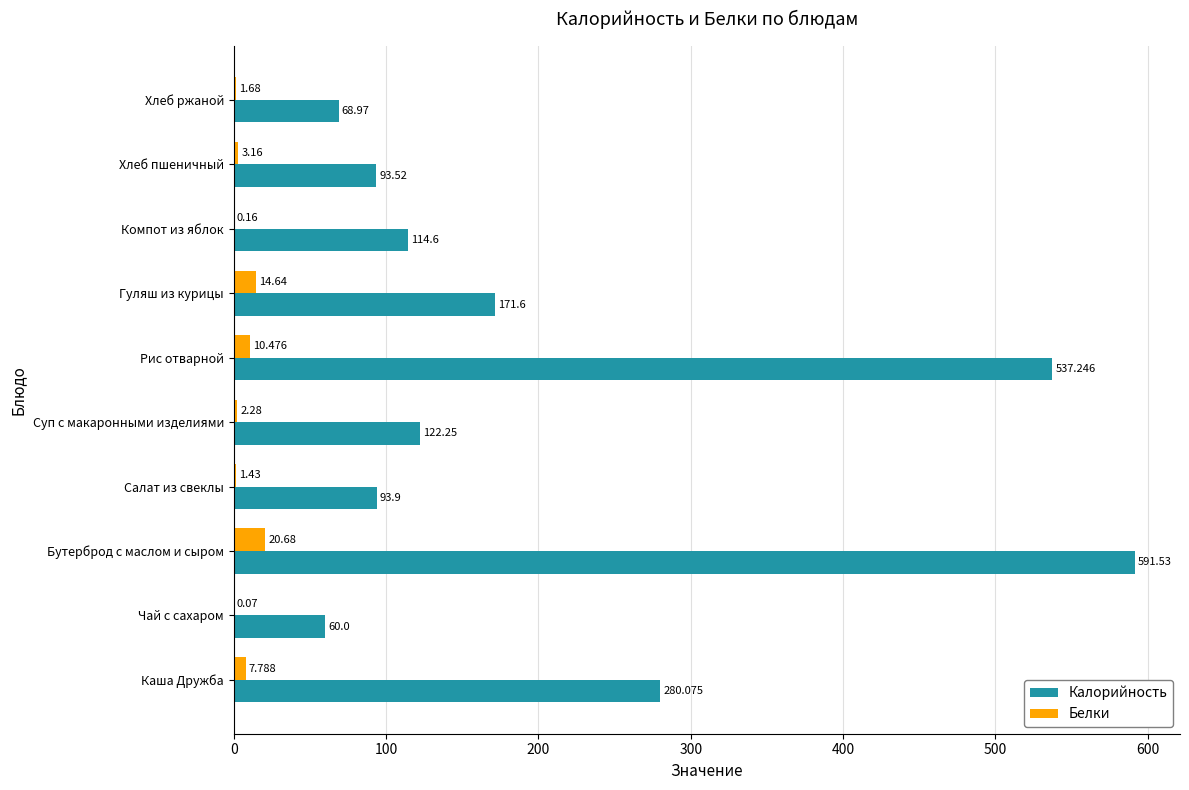

Which series has the largest total across all categories?

Калорийность